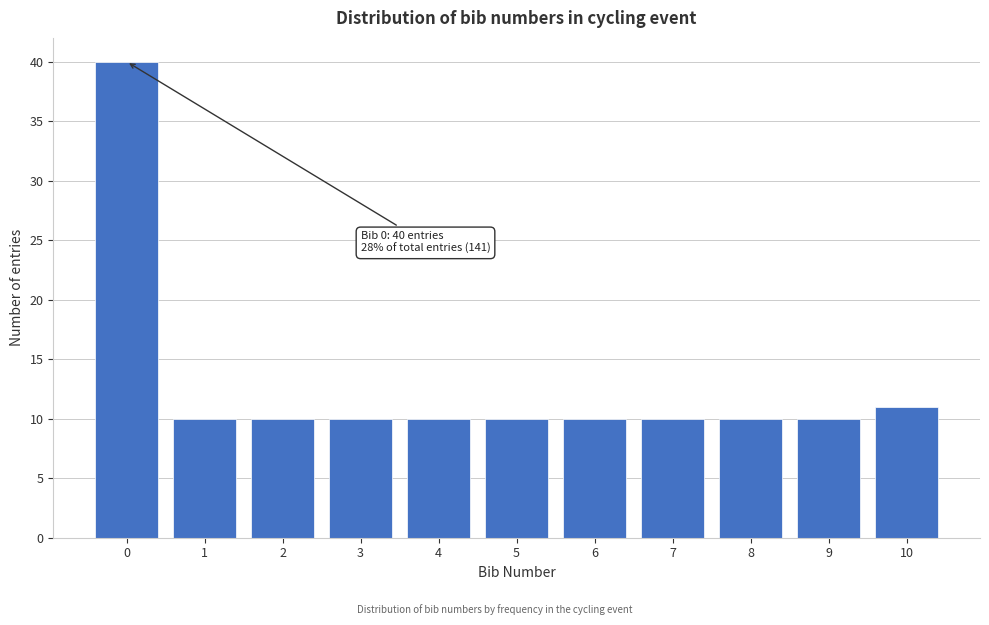

Reading left to right, what are all the values shown in this chart?

40	10	10	10	10	10	10	10	10	10	11